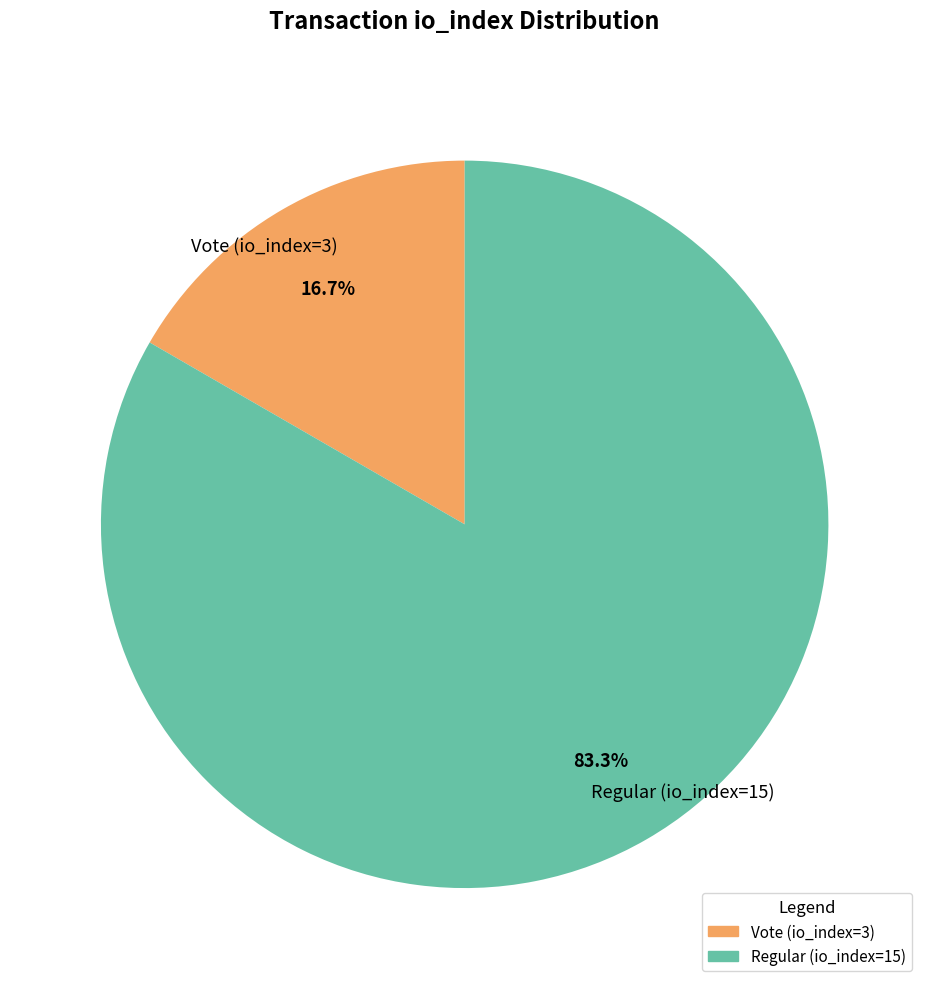

Is it true that Vote (io_index=3) is 7% of the pie?

False